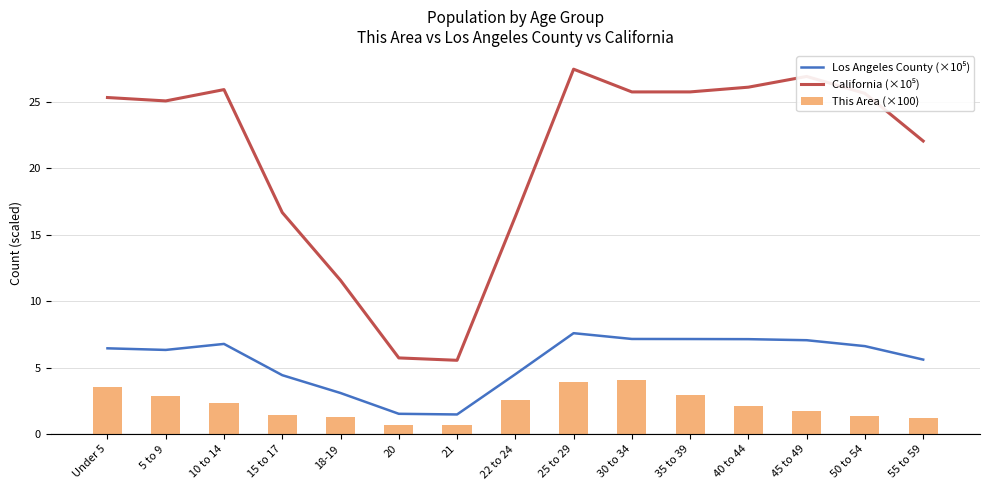

Which has a higher value, 25 to 29 or 15 to 17?

25 to 29